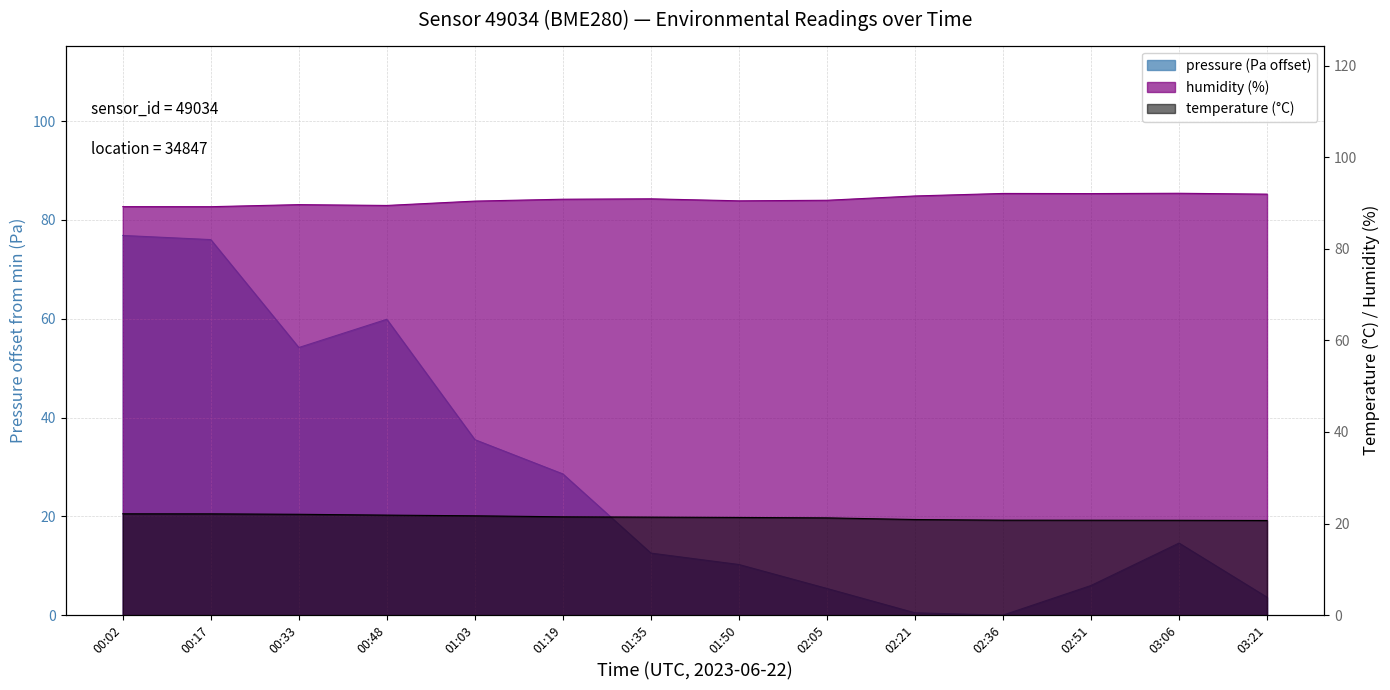

What is the value of the humidity point at the 6th from the left?

90.8